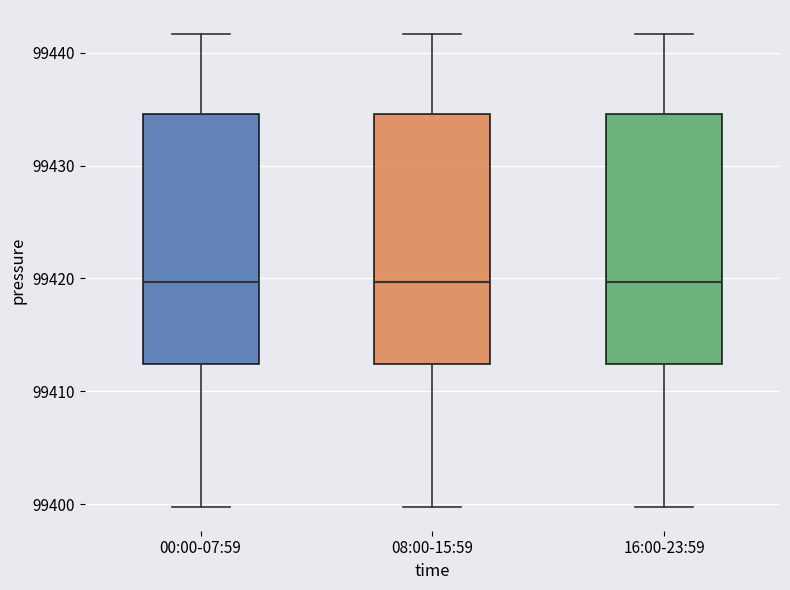

Where is the lower edge of the box for 00:00-07:59 on the y-axis? The values are not printed on the chart, so give them approximately, as read against the axis.

99412